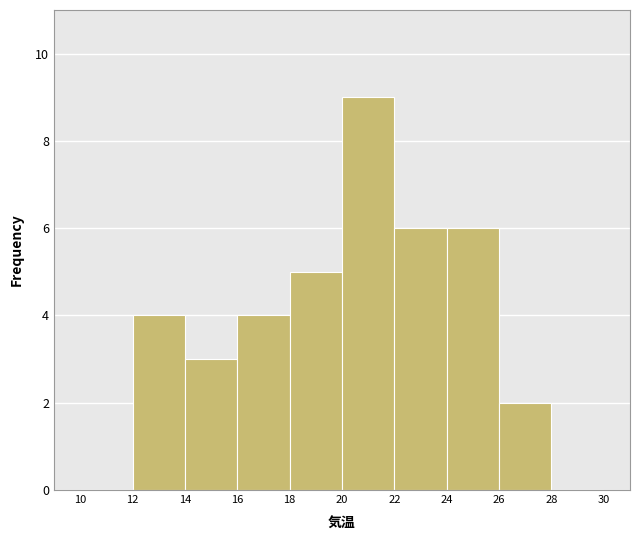

Reading left to right, transcribe this chart: for each bar, give the range it covers on the x-axis and its height. The values are not printed on the chart, so give them approximately, as read against the axis.

10 to 12: 0
12 to 14: 4
14 to 16: 3
16 to 18: 4
18 to 20: 5
20 to 22: 9
22 to 24: 6
24 to 26: 6
26 to 28: 2
28 to 30: 0